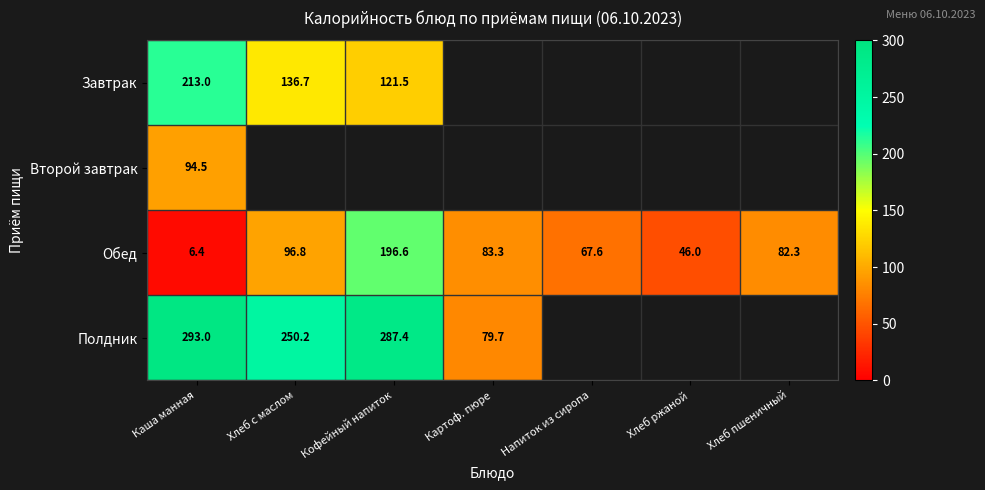

At which label is Обед closest to 101?

Хлеб с маслом